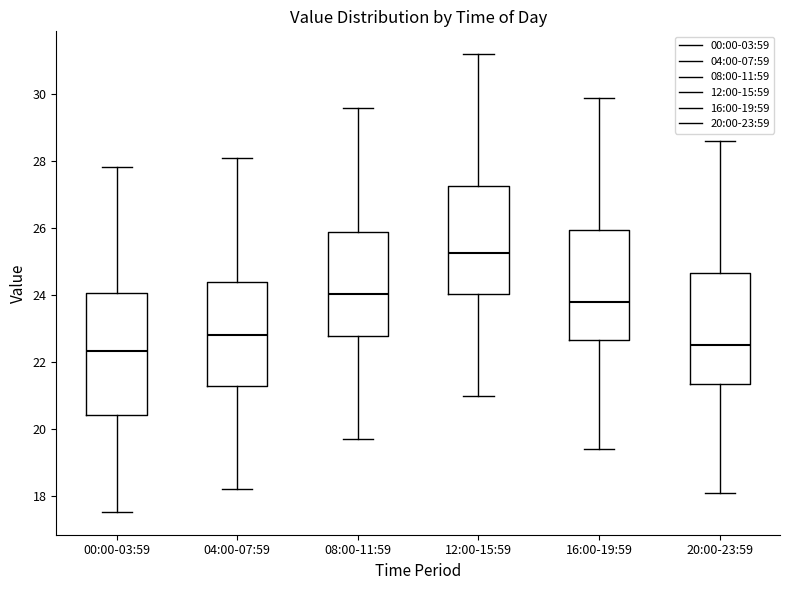

Which box is the tallest, from its lower edge to its upper edge?

00:00-03:59